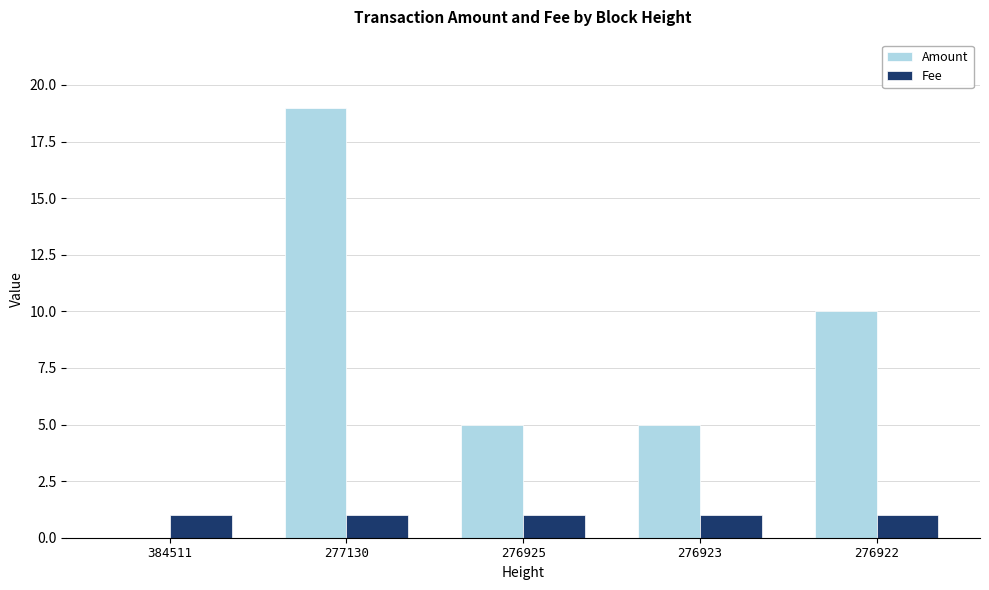

At which category is the sum across all series the highest?

277130